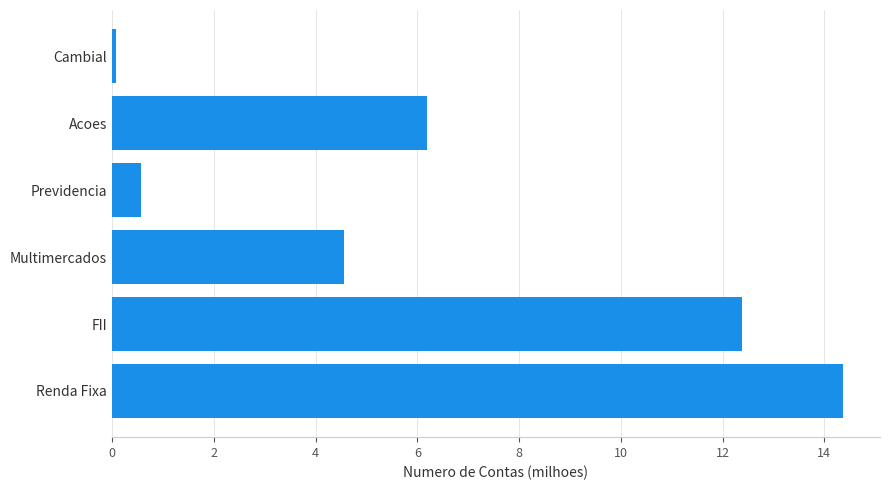

List the labels in order of value, smallest first.

Cambial, Previdencia, Multimercados, Acoes, FII, Renda Fixa